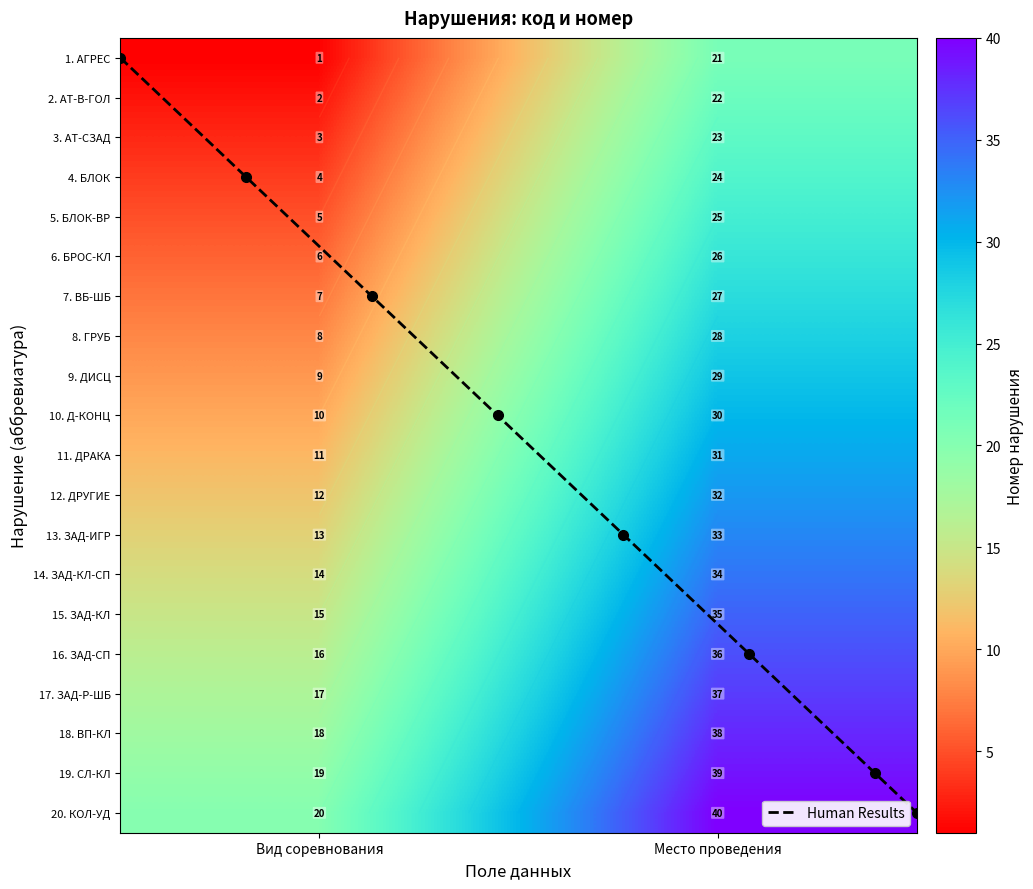

What is the change in value from Бросание клюшки или иных предметов to Задержка клюшкой?

+9